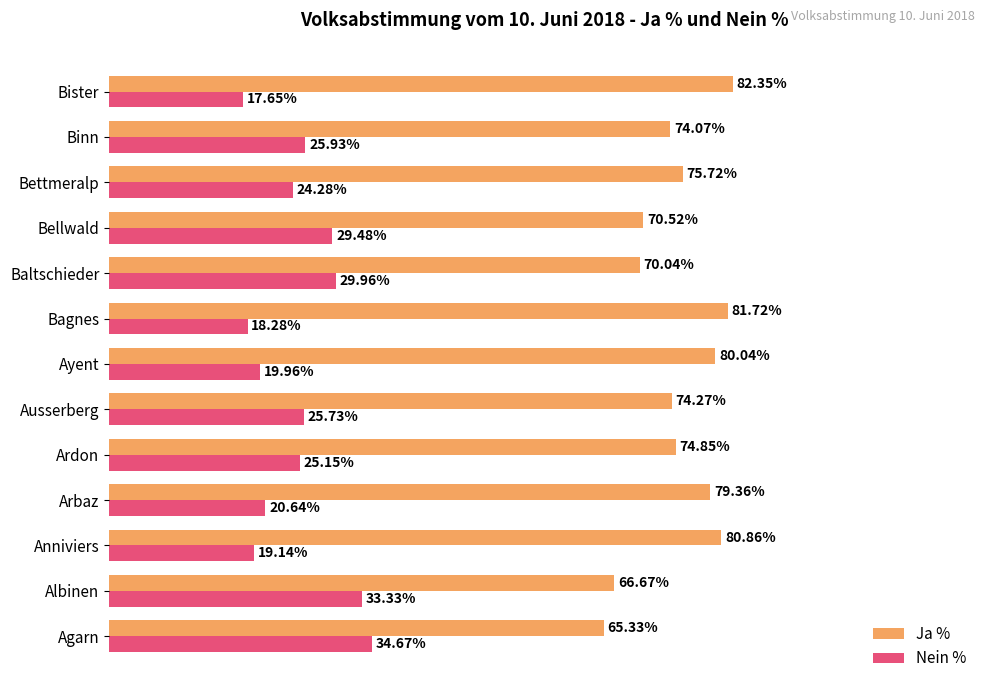

Rank the series at Baltschieder from highest to lowest value.

Ja %, Nein %